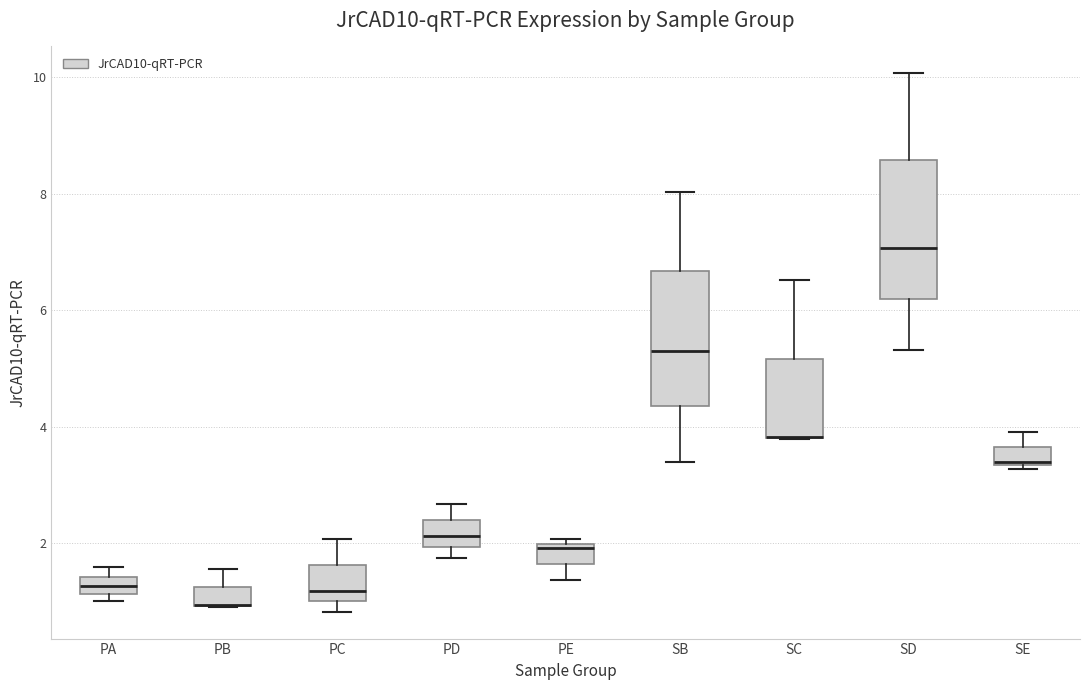

Where does the upper whisker of the box for PD end on the y-axis? The values are not printed on the chart, so give them approximately, as read against the axis.

2.6